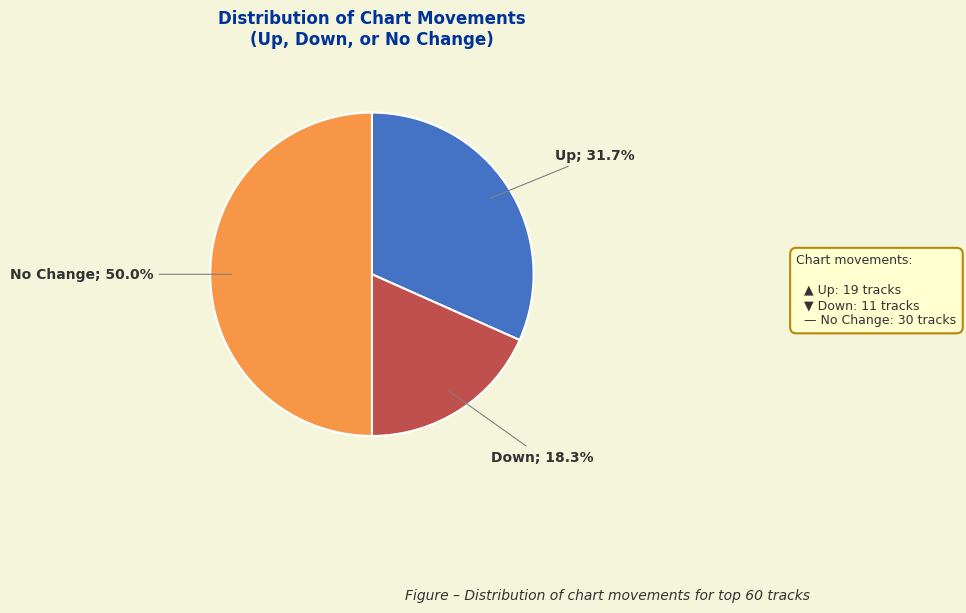

To the nearest percent, what is the average slice percentage?

33%